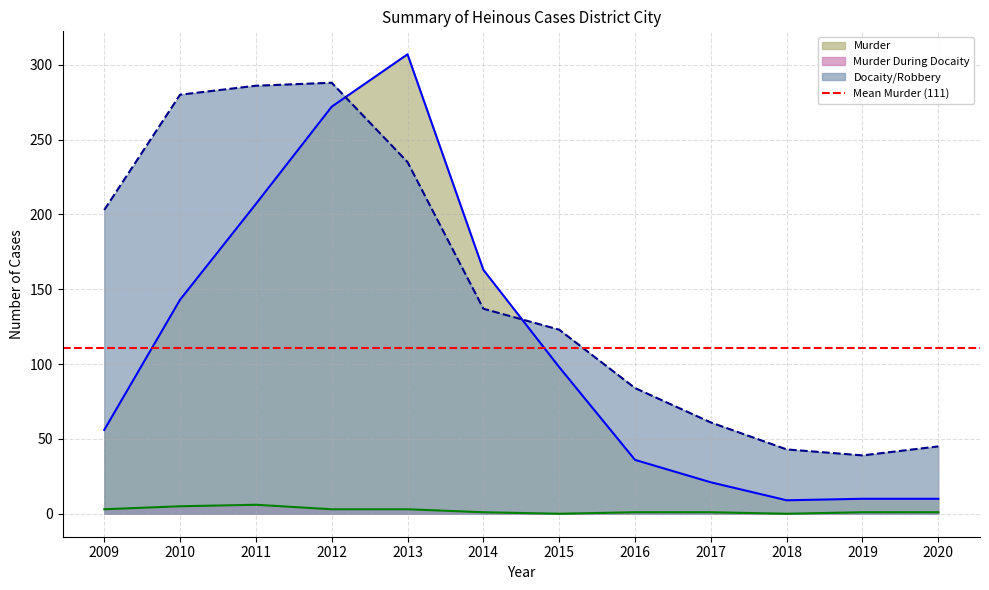

True or false: Murder has more than 1 interior local peaks.

False